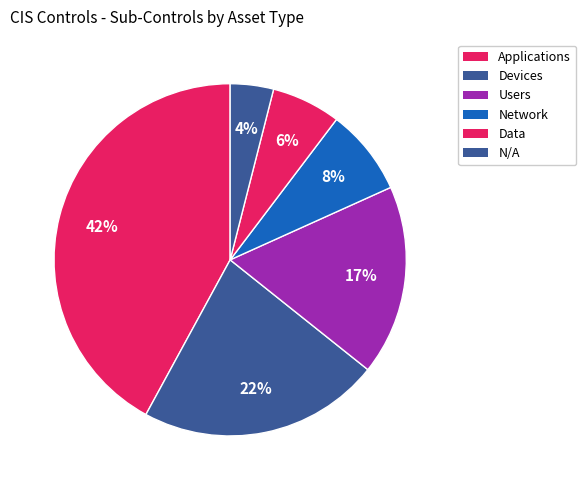

How many segments does this pie chart have?

6